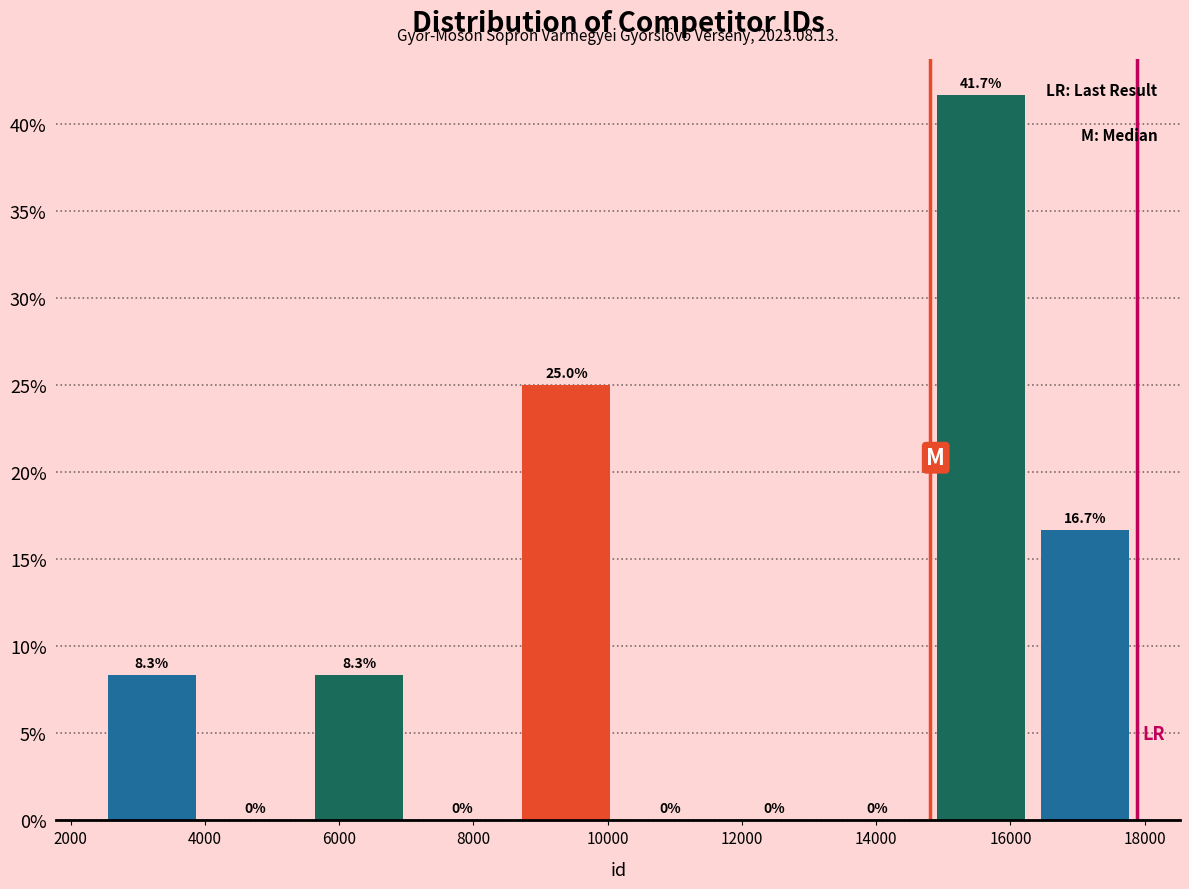

Over which range of the x-axis is the bar tallest?

14800 to 16400